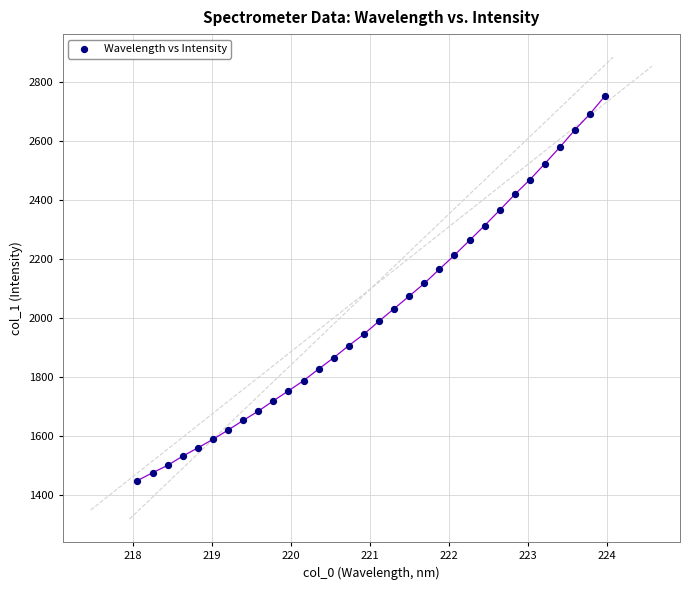

What is the range of Y values (max minus min)?

1306.9